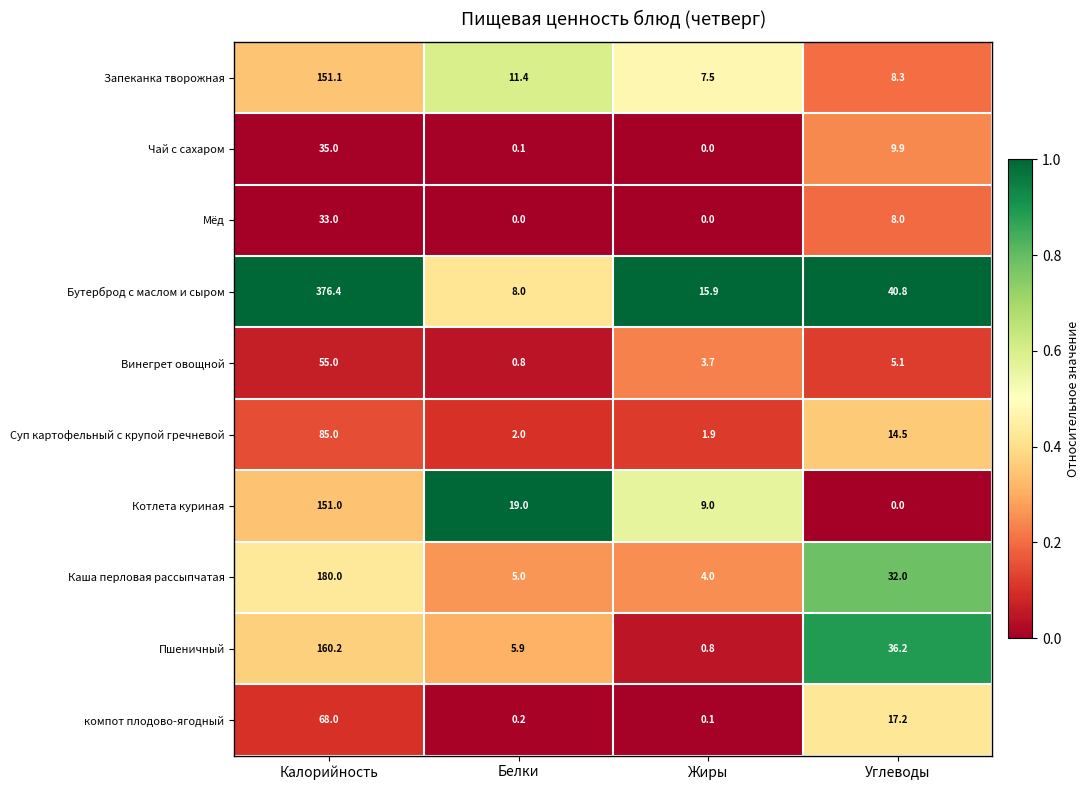

How many categories are shown in the chart?

4